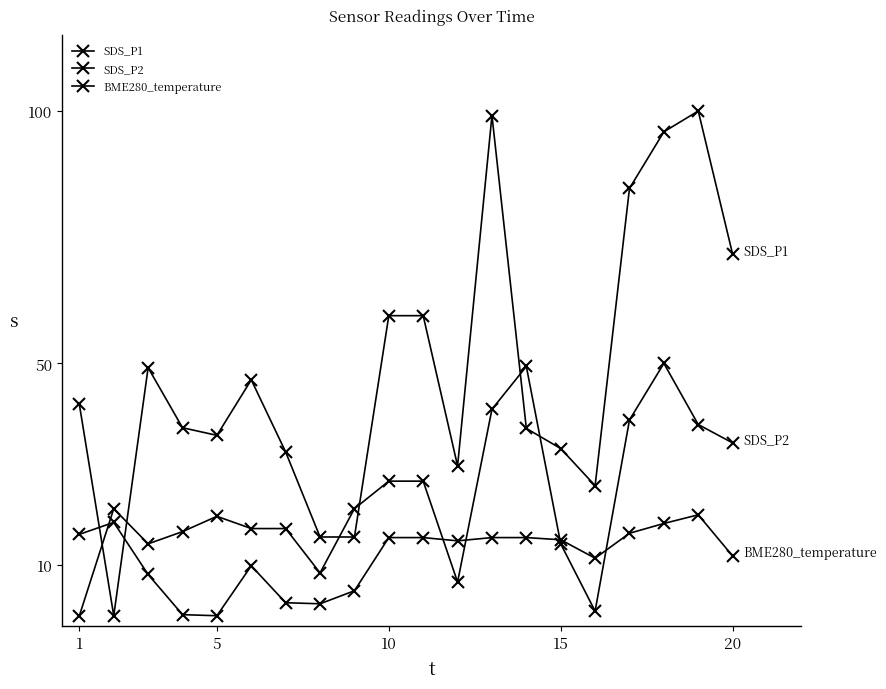

Where do BME280_temperature and SDS_P1 first cross each other?

1 and 5